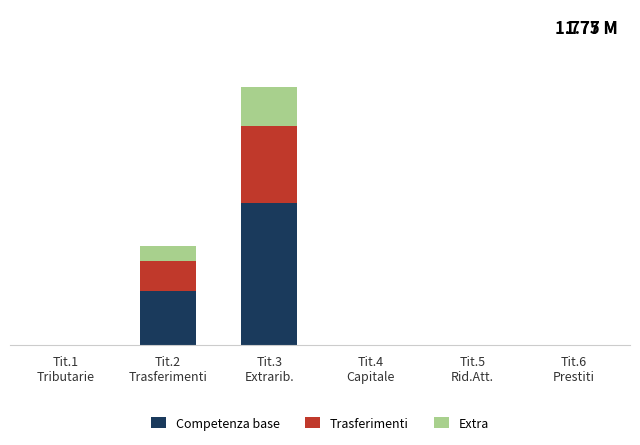

What are all the series names shown in the legend?

Competenza base, Trasferimenti, Extra